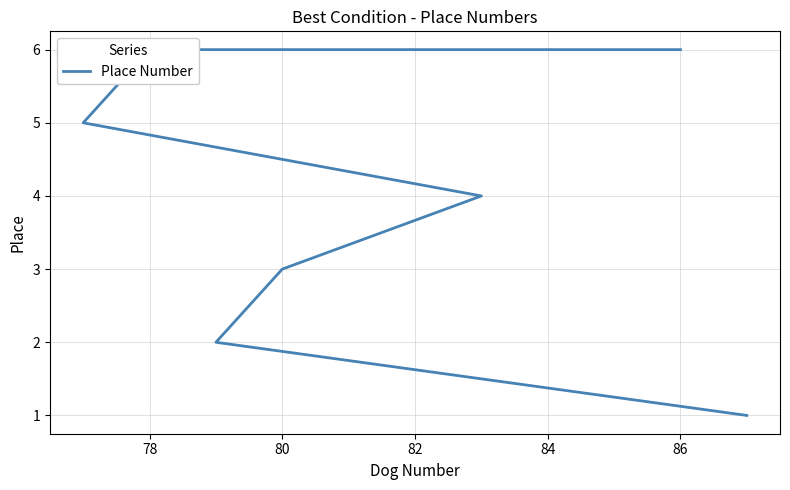

How many lines are shown in the chart?

1